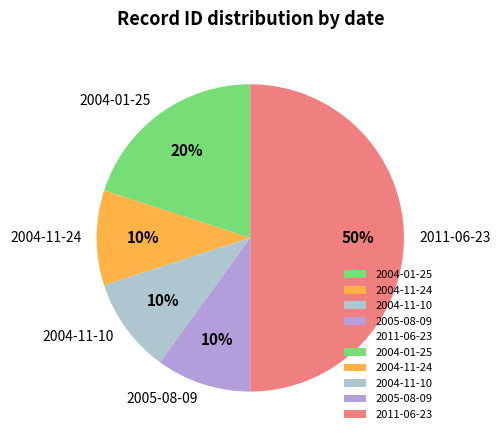

Approximately how many times larger is the value at 2004-11-10 compared to 2005-08-09?

1.0